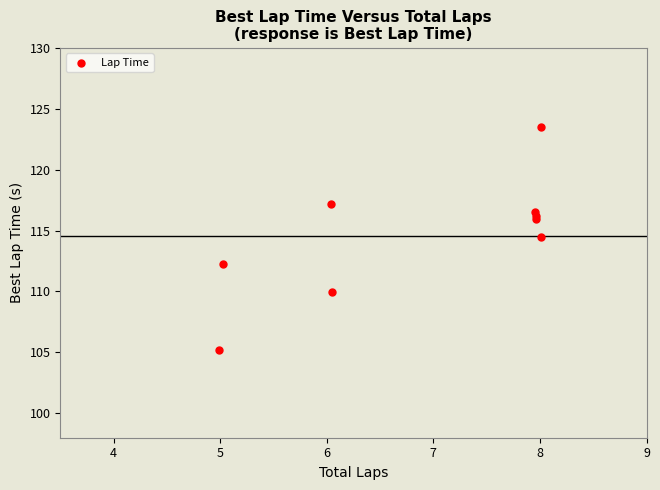

What Y value in the scatter plot is closest to 114?

114.5